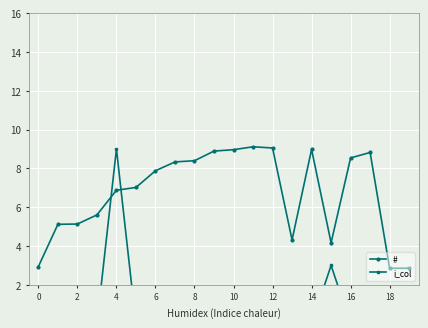

What is the maximum value for #?

9.1